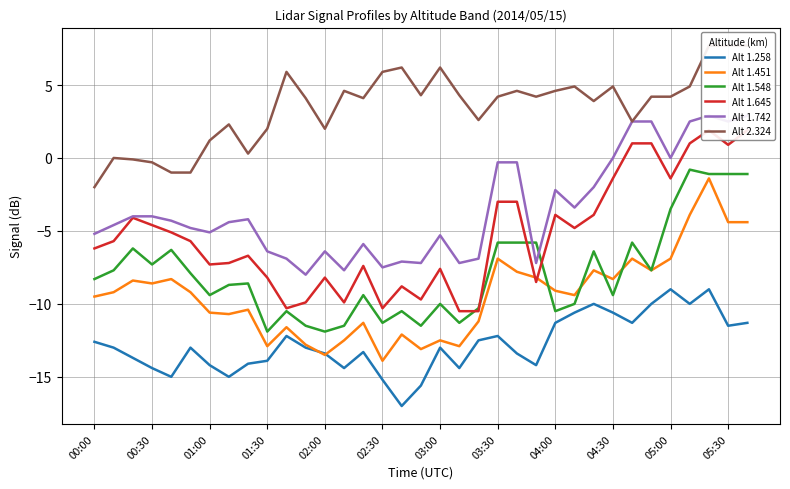

Is the value of Alt 1.451 at 04:00 greater than the value of Alt 1.548 at 04:00?

Yes